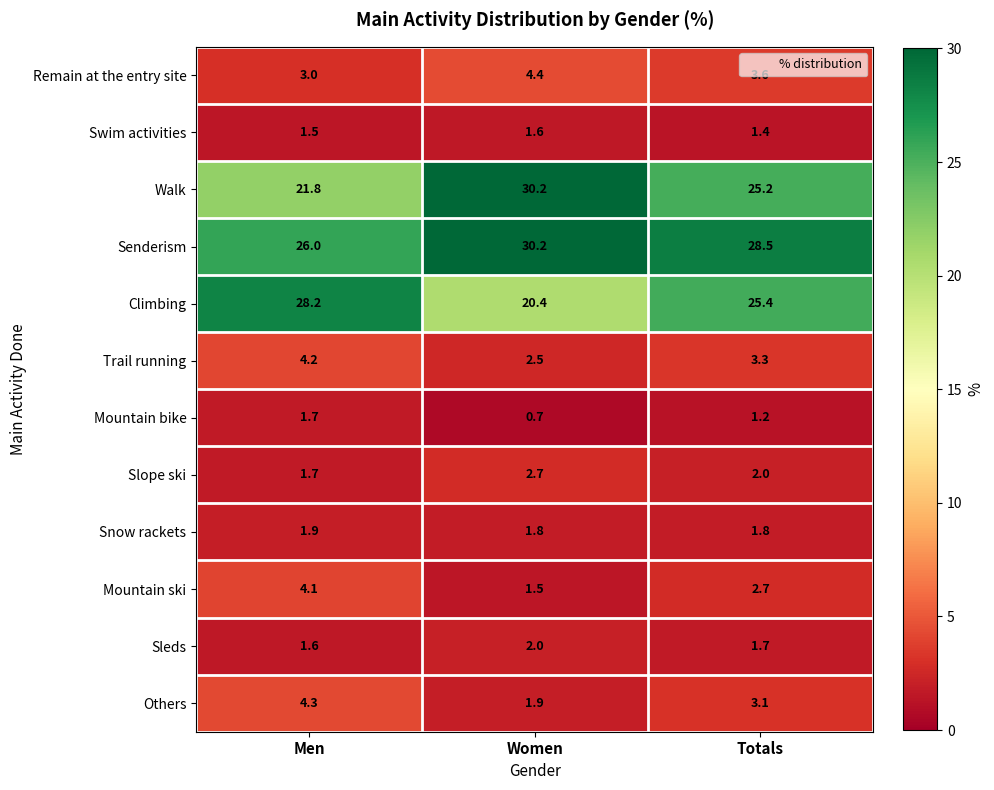

Which series has the largest range (max minus min)?

Walk